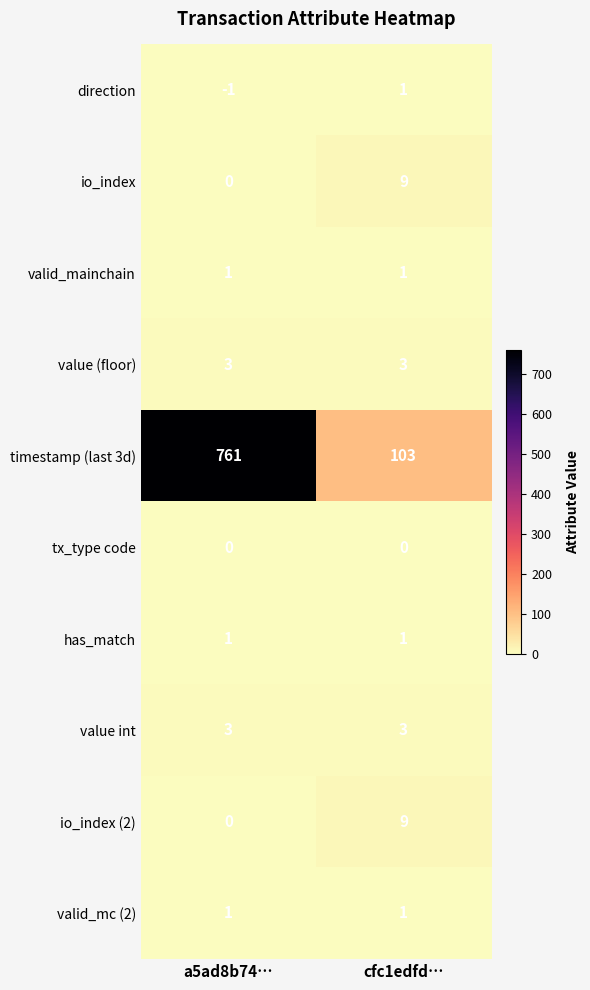

Which series has the largest range (max minus min)?

timestamp (last 3d)